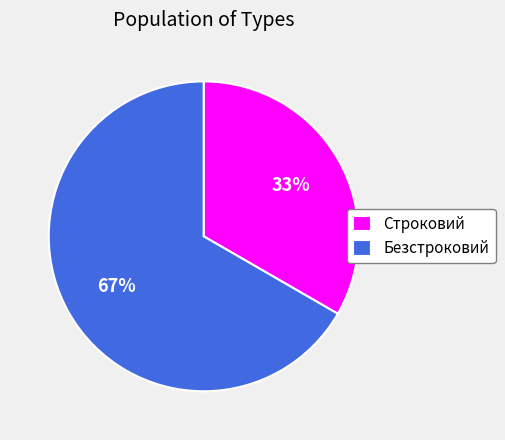

Rank the categories by value from highest to lowest.

Безстроковий, Строковий